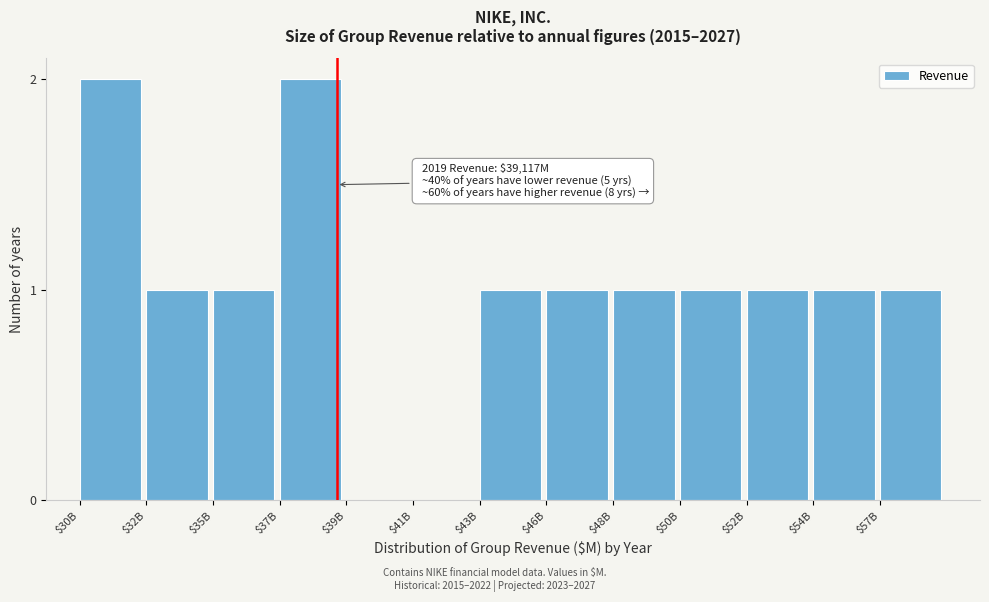

The value at $52B is 0. True or false?

False